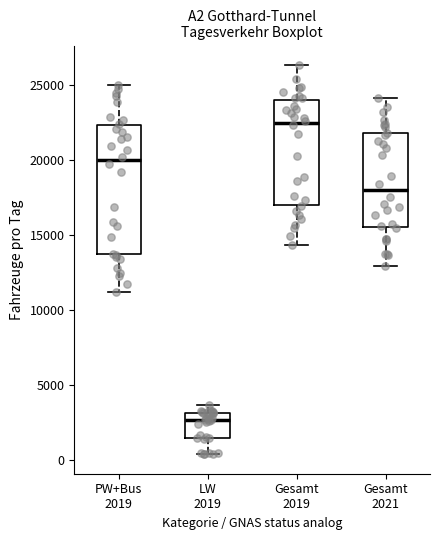

Which box is the tallest, from its lower edge to its upper edge?

PW+Bus 2019